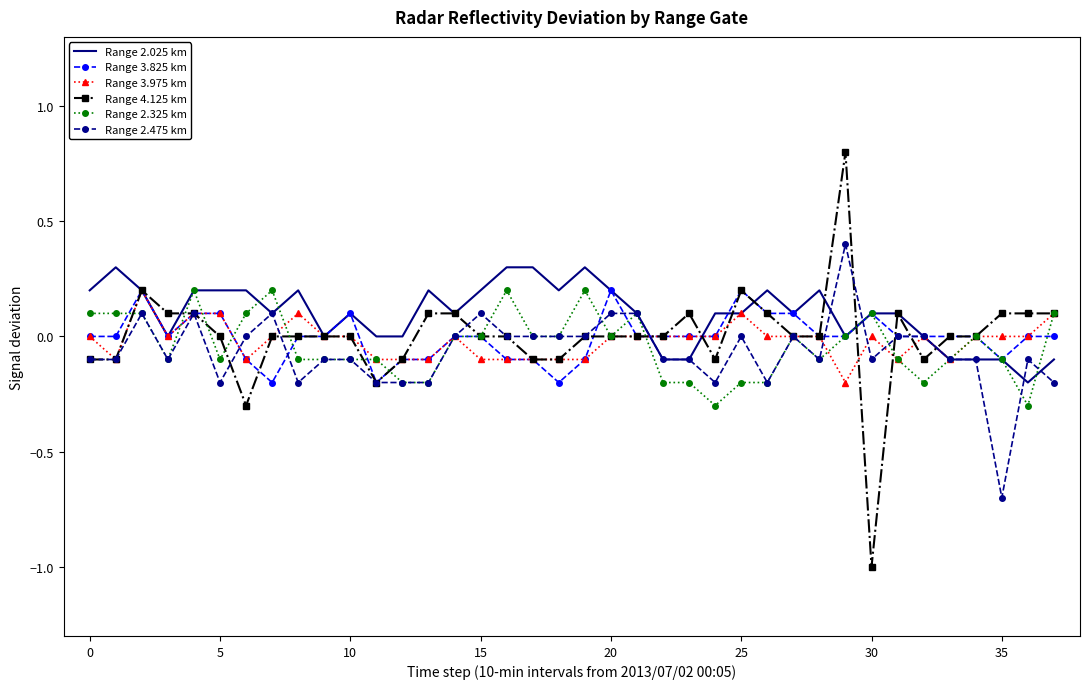

What is the minimum value shown in the chart?

-1.0